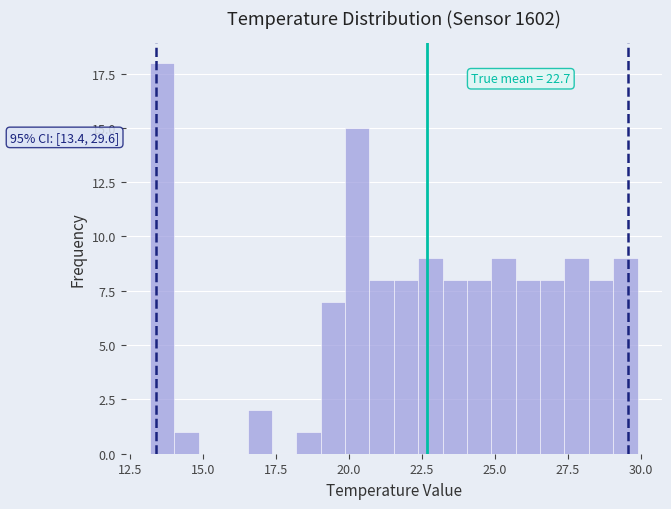

Read against the x-axis, roughly where is the centre of the tallest bar?

13.5